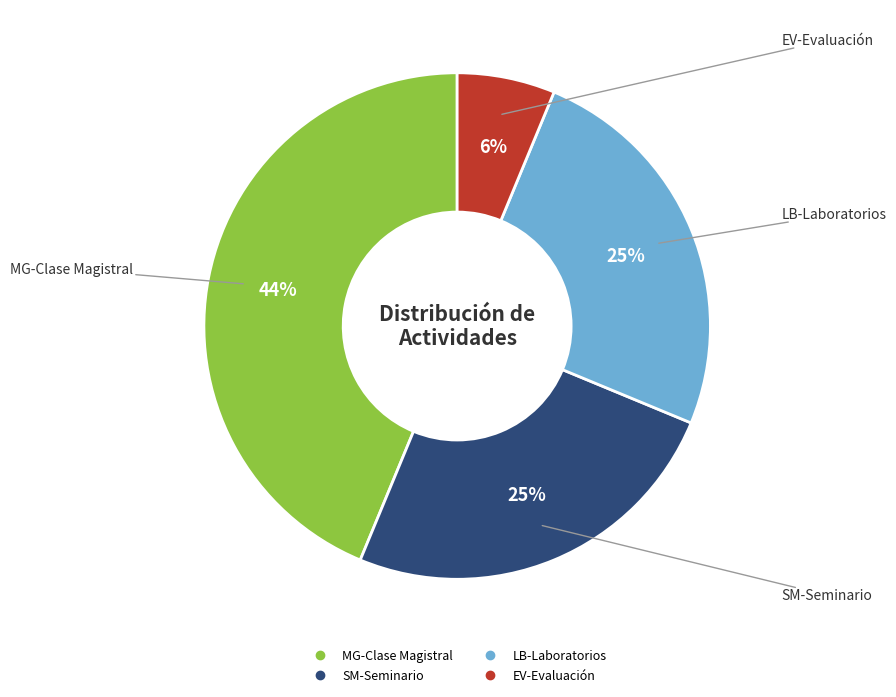

Which category has the smallest portion of the pie?

EV-Evaluación